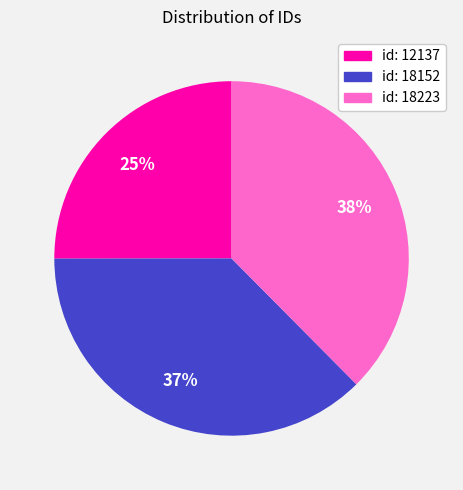

To the nearest percent, what percentage of the pie is id: 12137?

25%